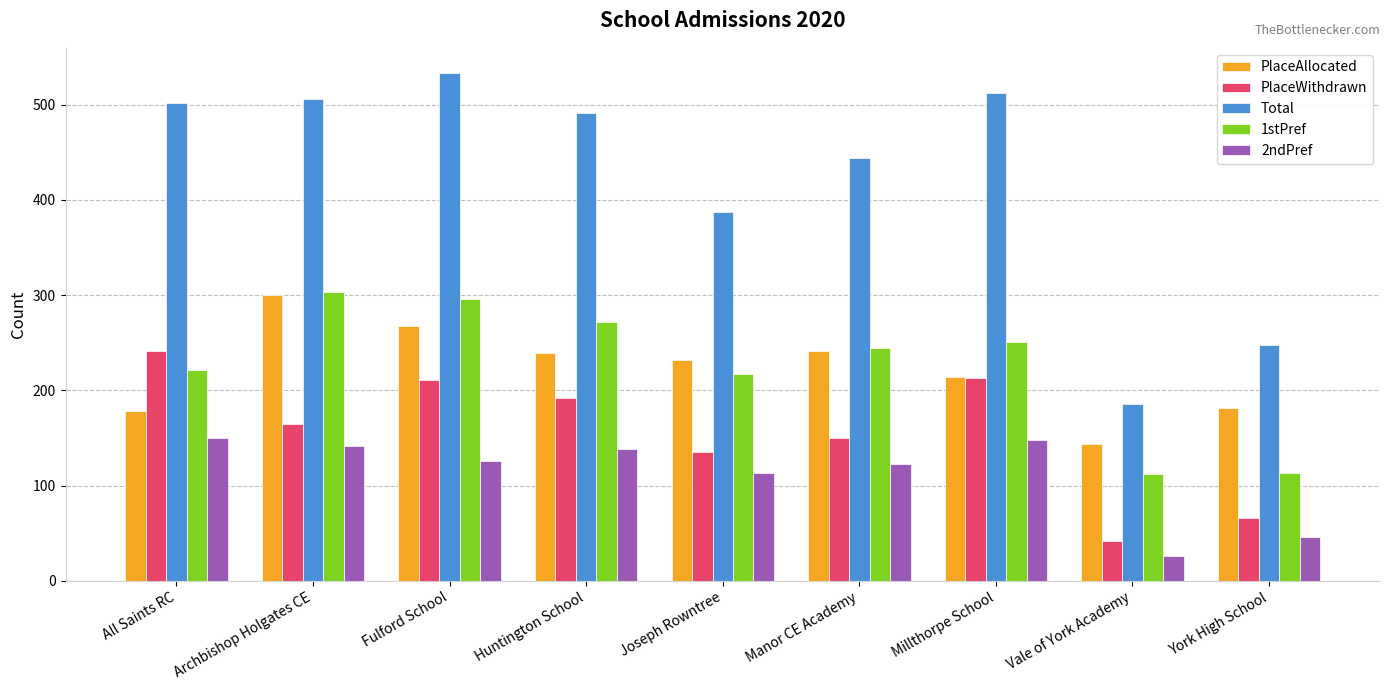

How many series are shown in this chart?

5